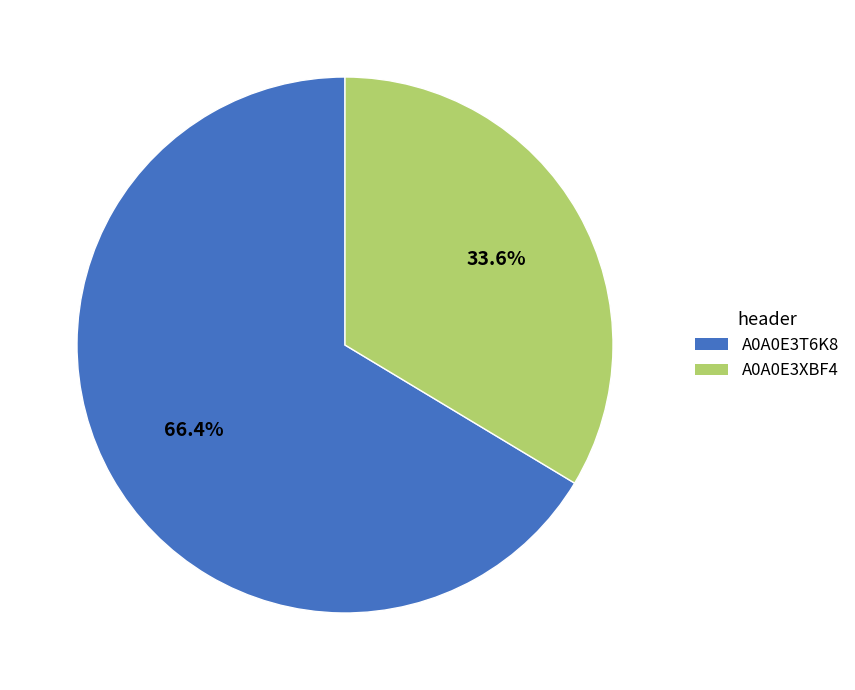

To the nearest percent, what is the combined percentage of A0A0E3XBF4 and A0A0E3T6K8?

100%